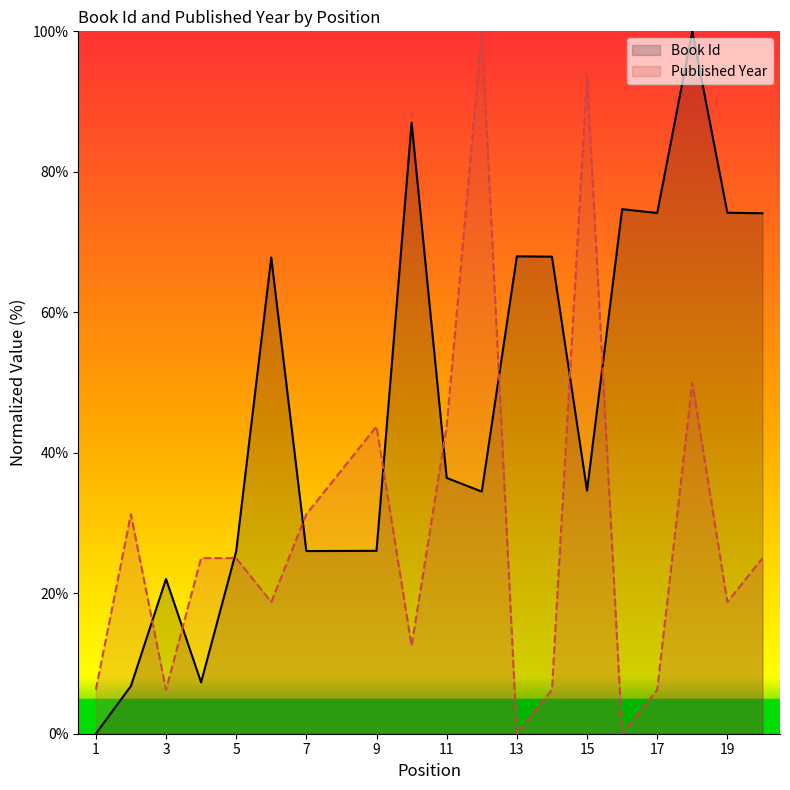

What is the total value across all series at 18?

150.0